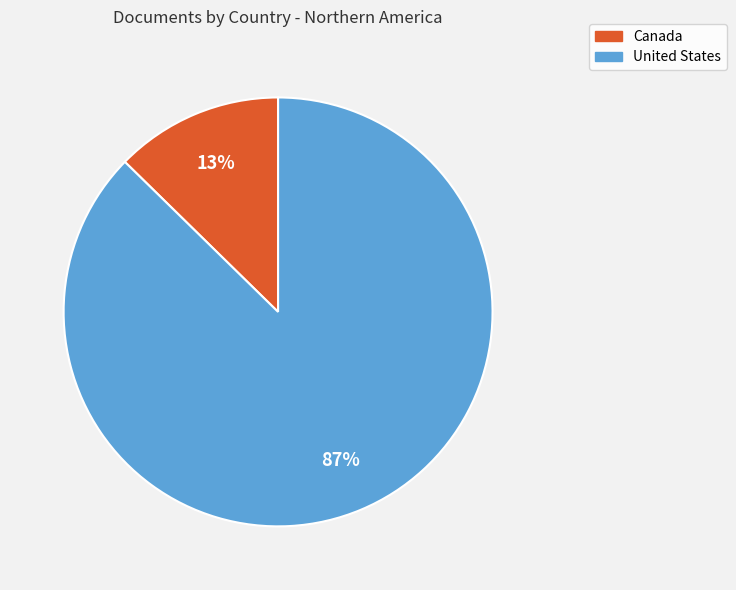

Is there a majority slice in this chart?

Yes